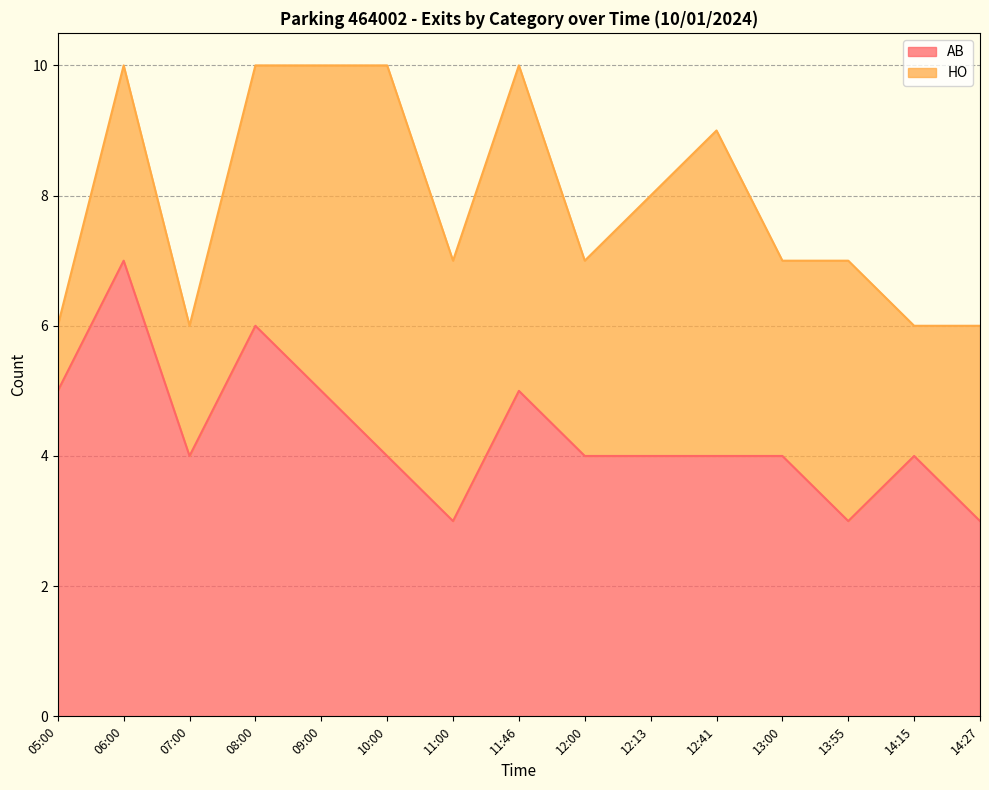

The value at 14:27 is 3. True or false?

True